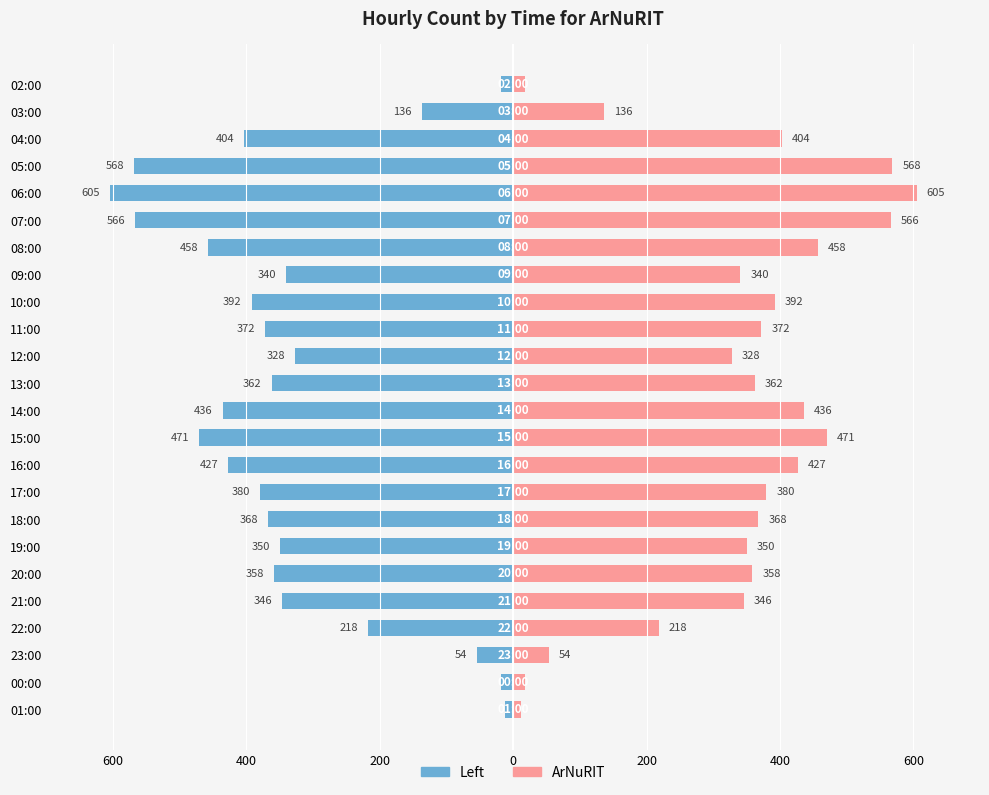

How many bars are there in total?

48